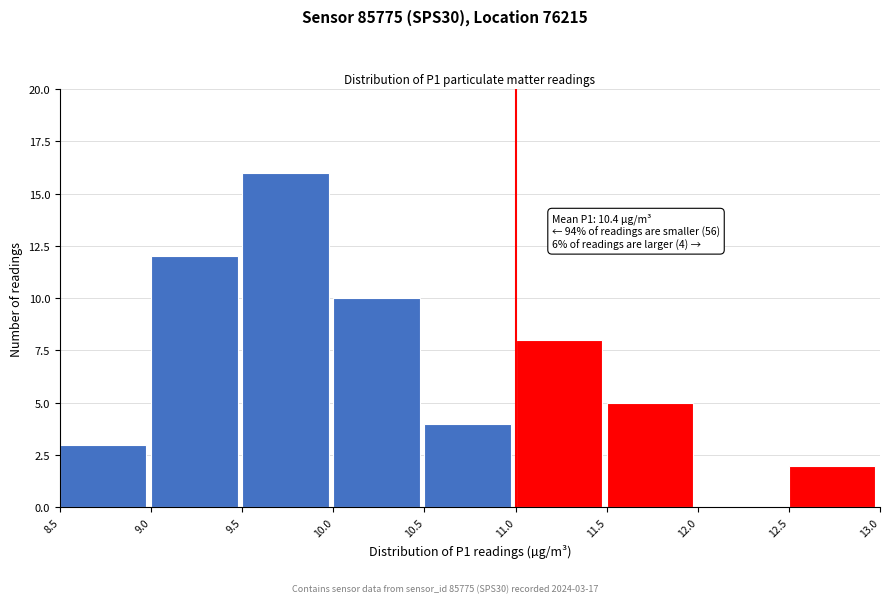

Which range on the x-axis has the tallest bar?

9.5 to 10.0